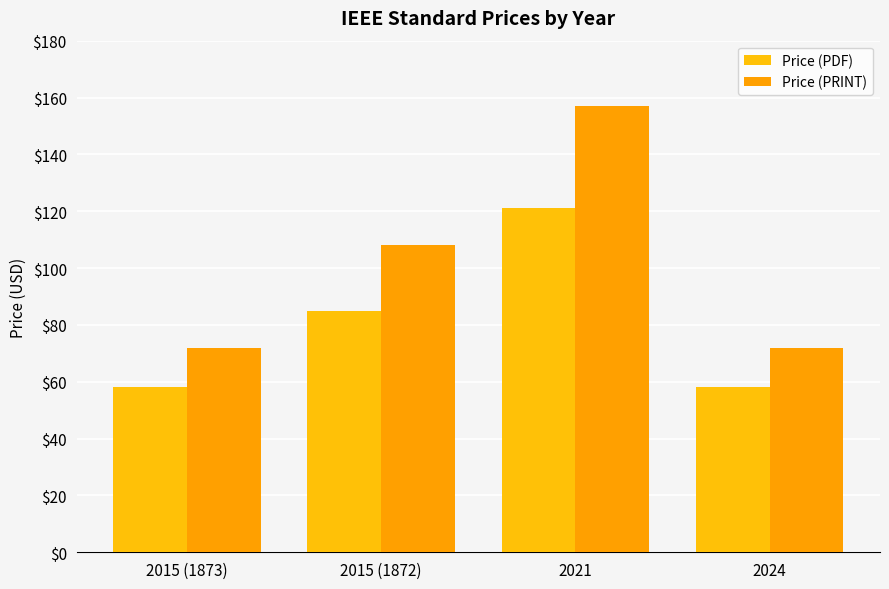

How many bars are there in each group?

2